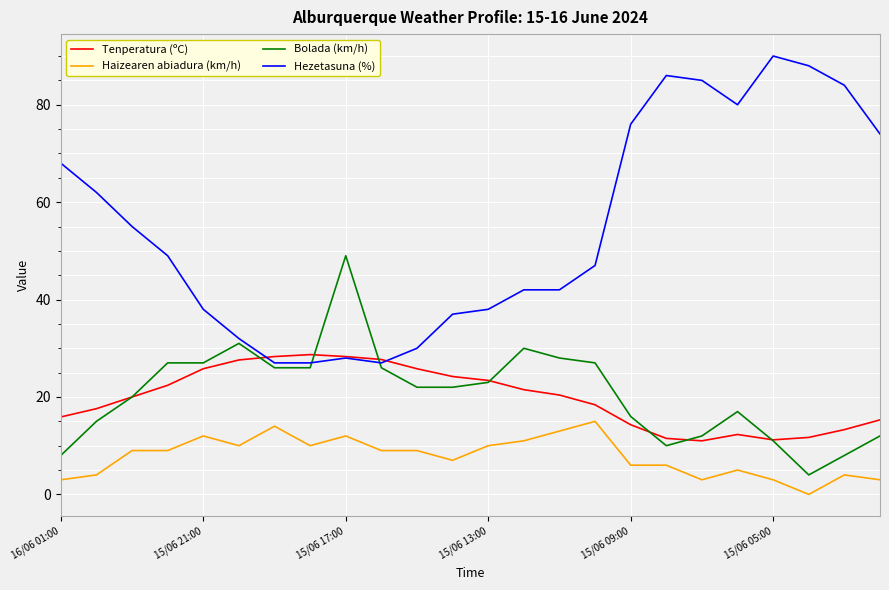

List the series in order of their peak value, lowest first.

Haizearen abiadura (km/h), Tenperatura (ºC), Bolada (km/h), Hezetasuna (%)